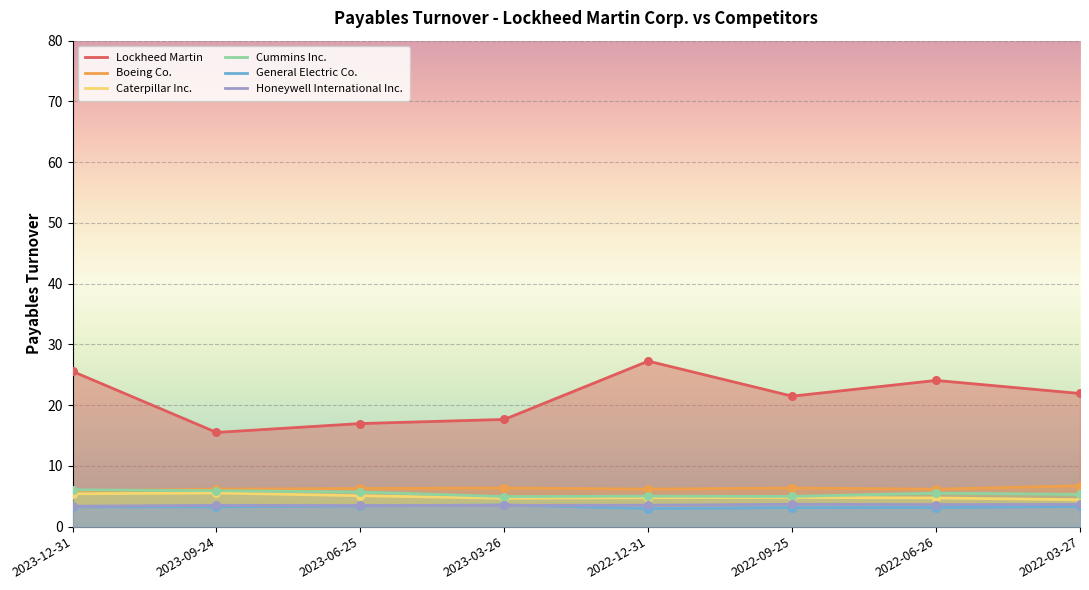

What is the total value across all series at 2022-12-31?

49.7